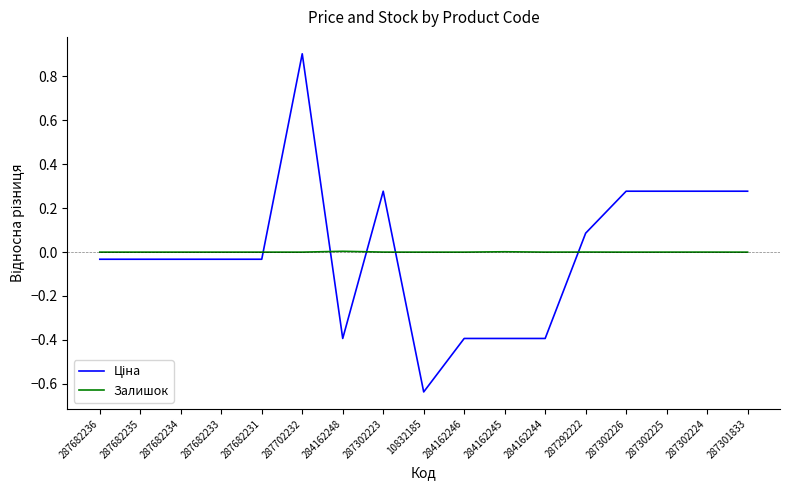

True or false: Залишок has a value of -0.0 at 287702232.

True